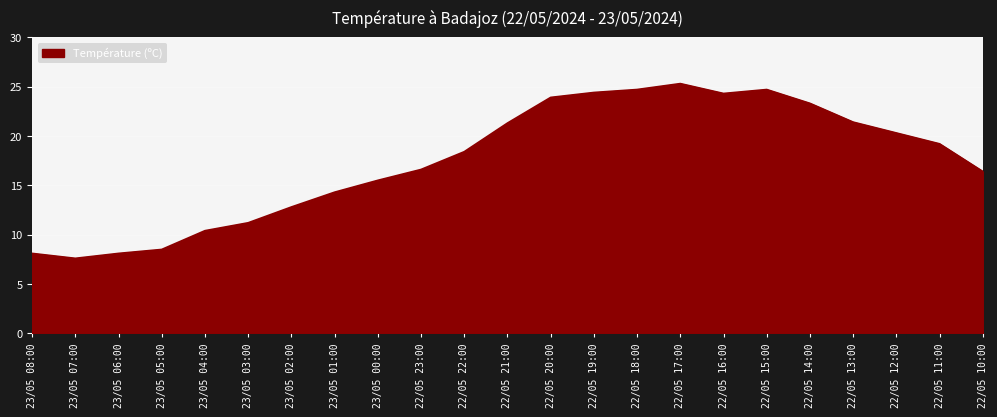

What is the sum of all values?

400.7